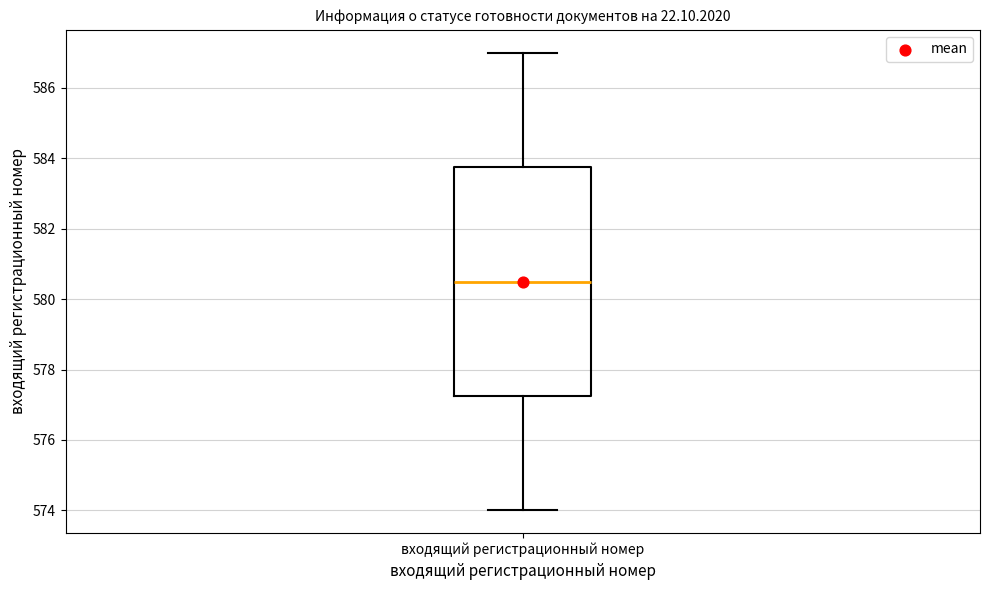

Read this box plot against the y-axis: the position of the median line, the range covered by the box, and the ends of both whiskers. The values are not printed on the chart, so give them approximately, as read against the axis.

median 580.6, box 577.2 to 583.8, whiskers 574.0 to 587.0